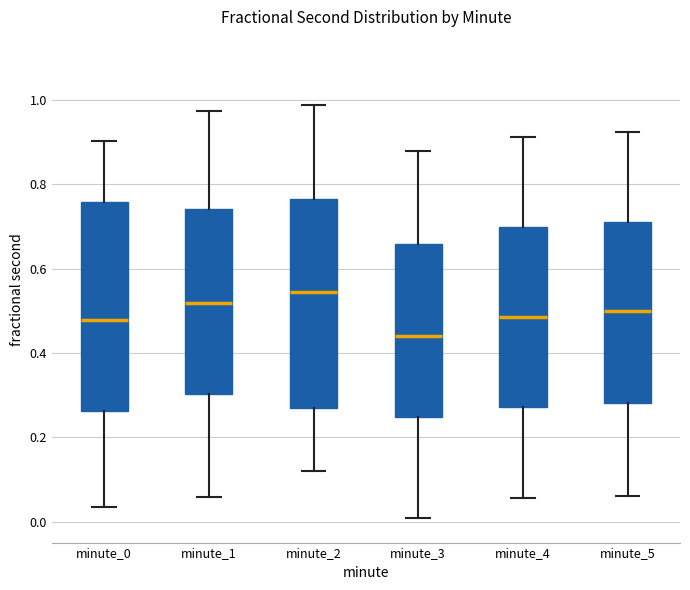

Reading left to right, transcribe this box plot: for each box, give where its median line is, the range the box spans, and where its two whiskers end, as read against the y-axis. The values are not printed on the chart, so give them approximately, as read against the axis.

minute_0: median 0.48, box 0.26 to 0.76, whiskers 0.04 to 0.90
minute_1: median 0.52, box 0.30 to 0.74, whiskers 0.06 to 0.98
minute_2: median 0.54, box 0.26 to 0.76, whiskers 0.12 to 0.98
minute_3: median 0.44, box 0.24 to 0.66, whiskers 0.00 to 0.88
minute_4: median 0.48, box 0.28 to 0.70, whiskers 0.06 to 0.92
minute_5: median 0.50, box 0.28 to 0.70, whiskers 0.06 to 0.92